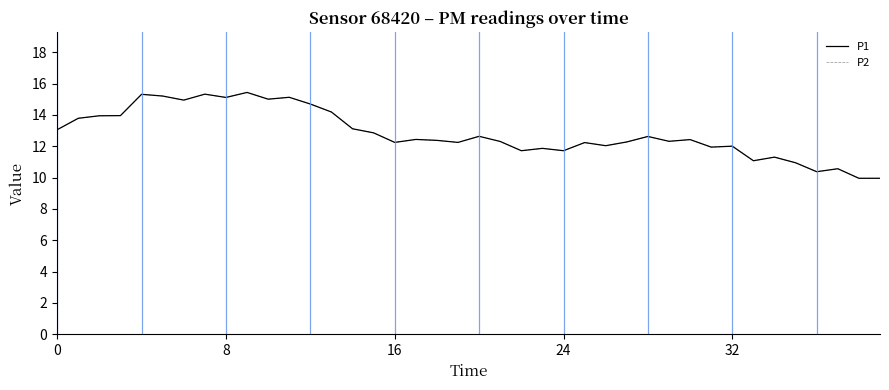

Does the chart display data point markers on the line(s)?

No